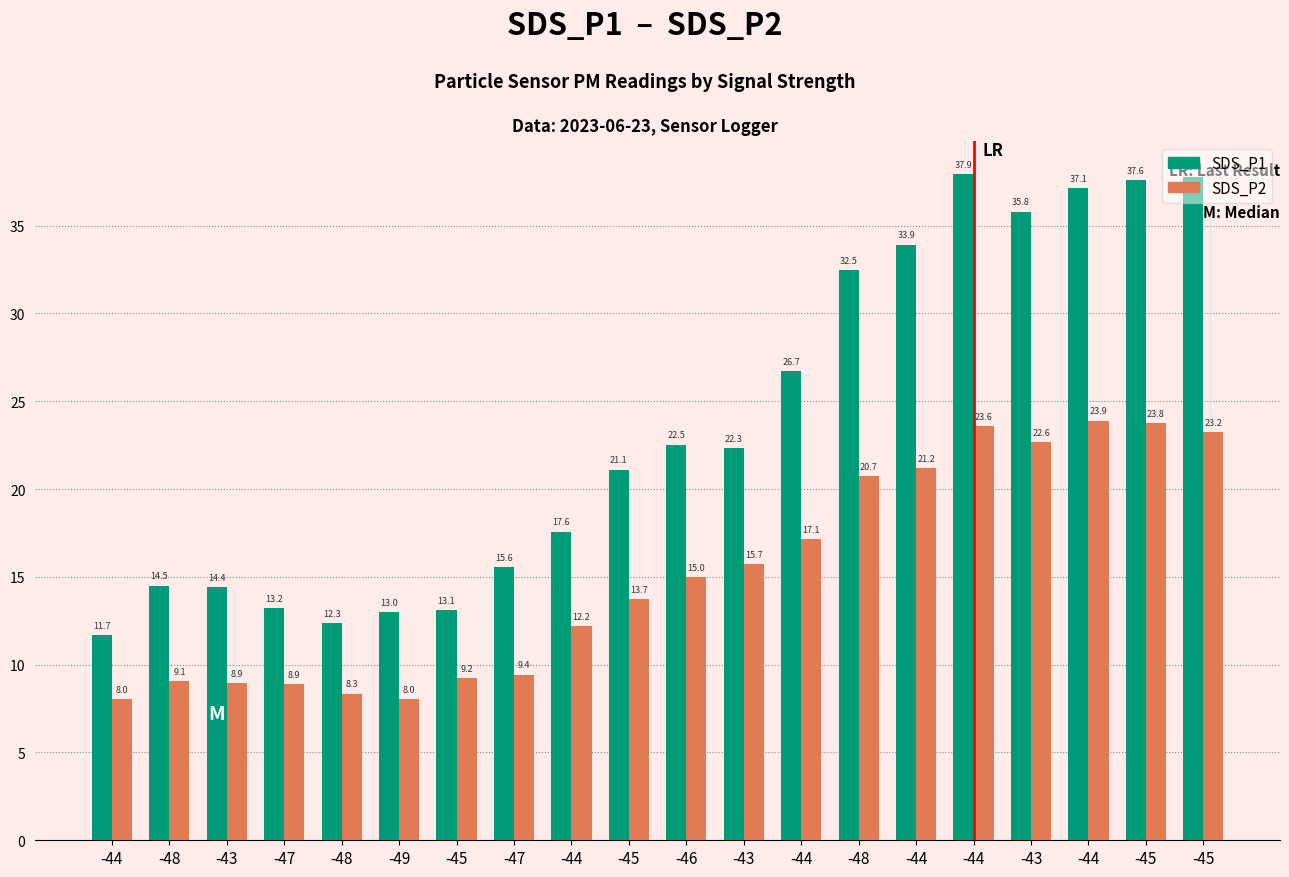

Are the bars grouped side by side (vs. stacked)?

Yes